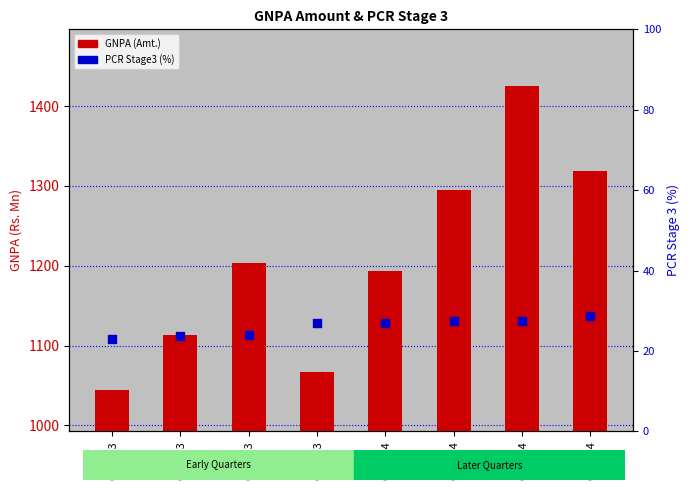

At how many categories does at least one series exceed 111?

8